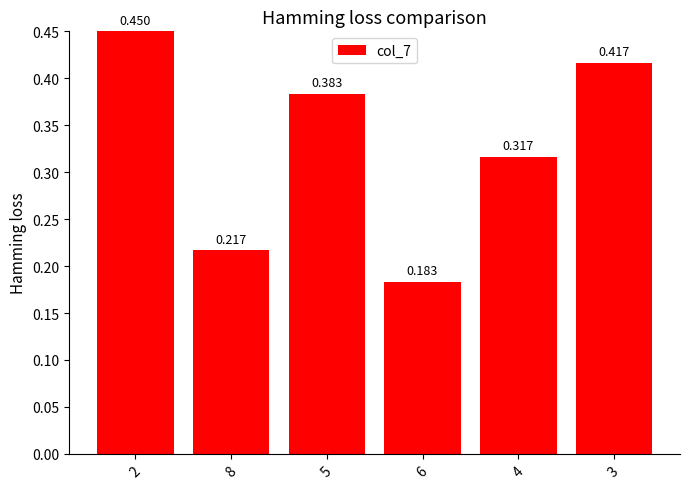

What is the difference between the maximum and minimum values?

0.3